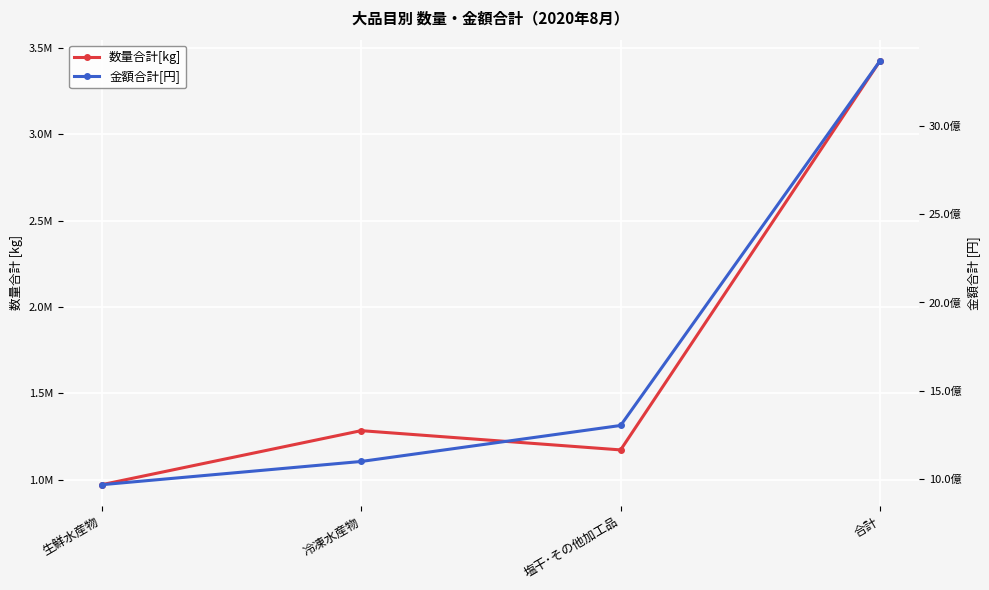

What is the difference between the second highest and second lowest values in the 数量合計[kg] series?

111516